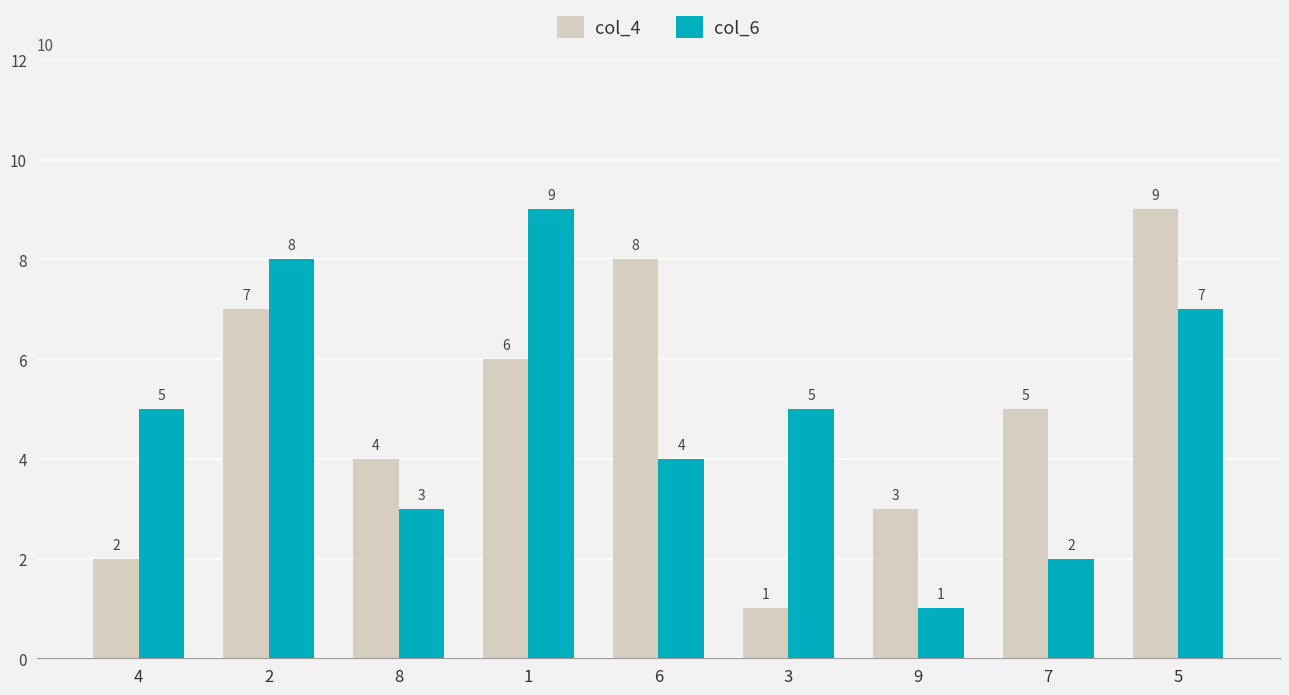

How many data points does each series have?

9